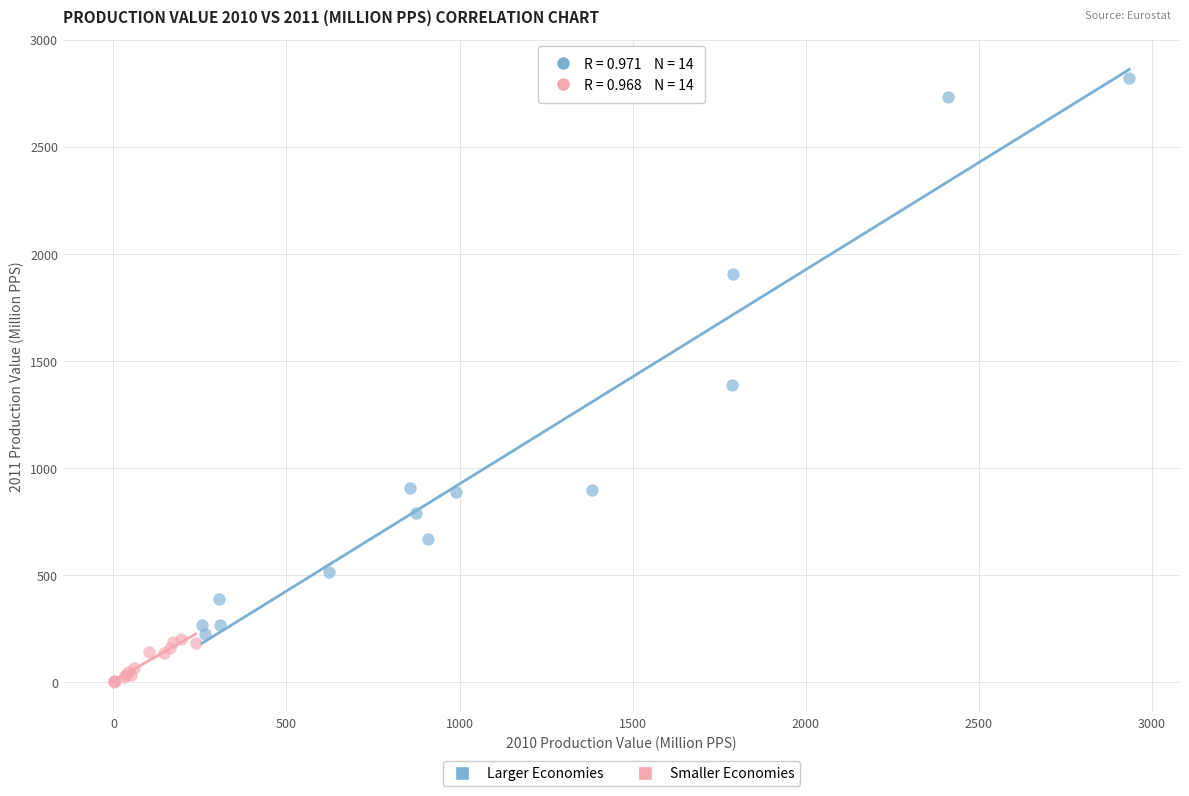

Which series has the widest spread of Y values?

Larger Economies